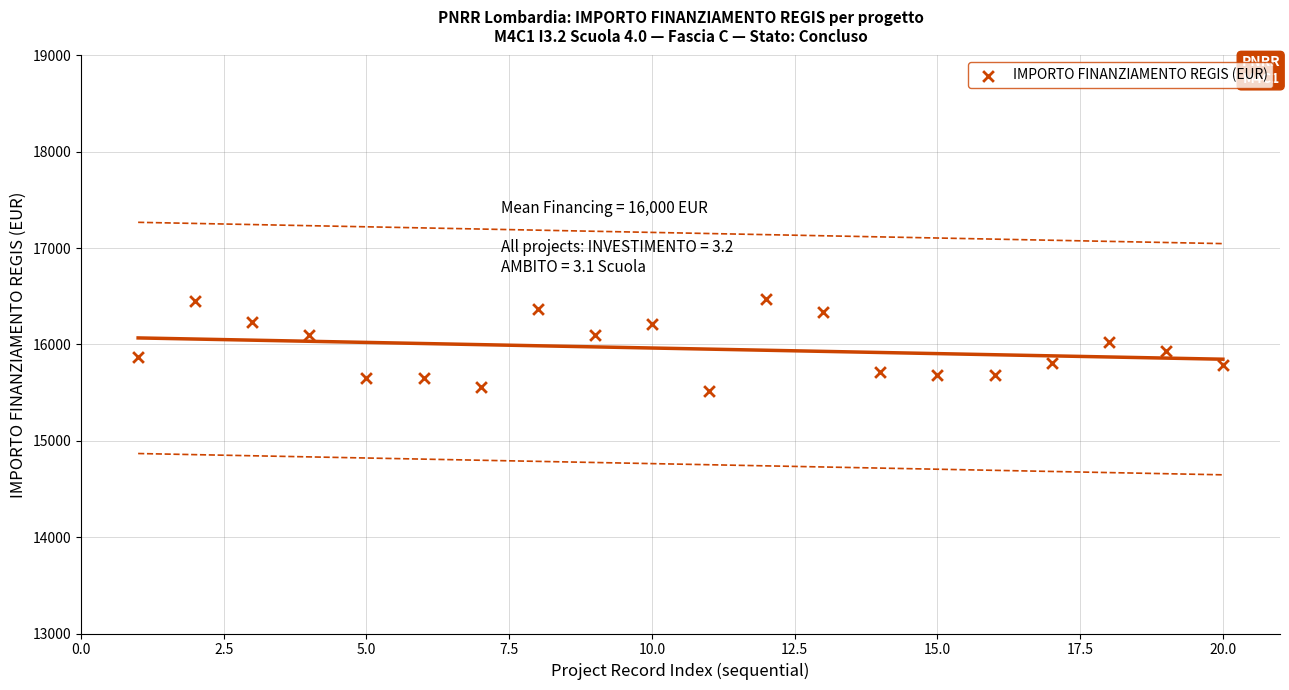

What is the range of X values (max minus min)?

19.0